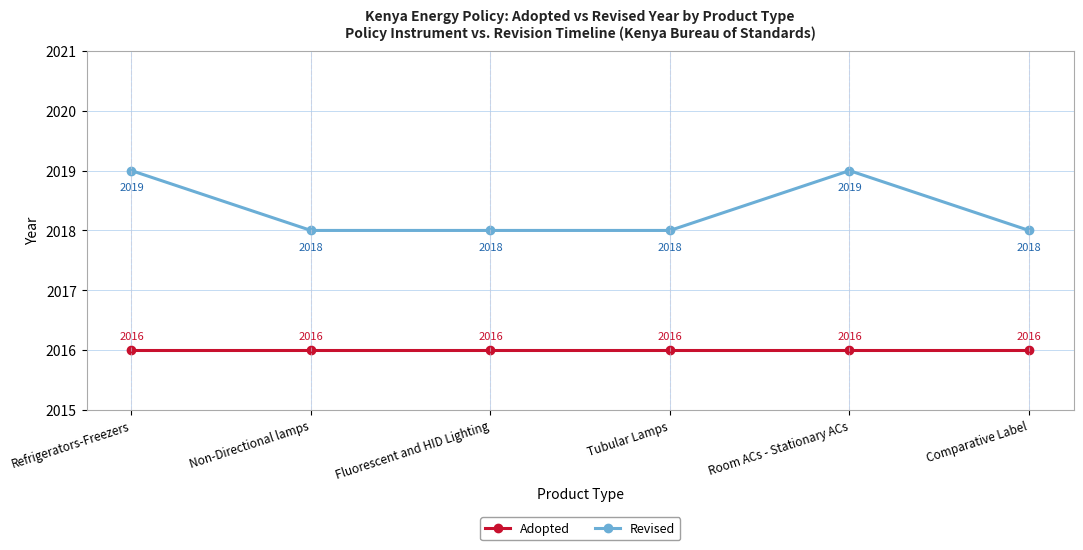

Which series changed the most between Refrigerators-Freezers and Fluorescent and HID Lighting?

Revised